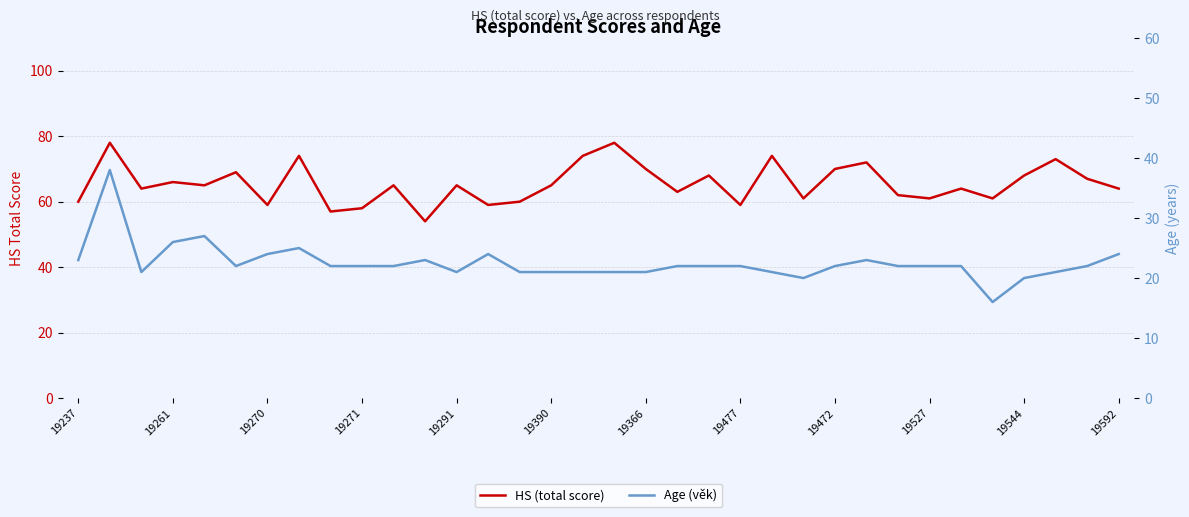

Rank the series by their average value, from highest to lowest.

HS (total score), Age (věk)